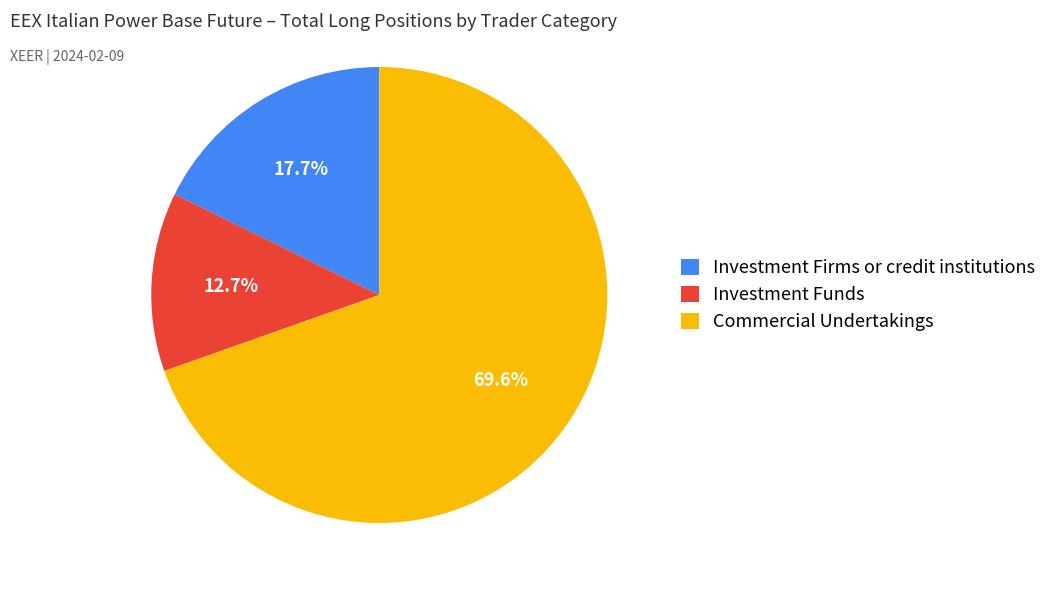

Rank the categories by value from highest to lowest.

Commercial Undertakings, Investment Firms or credit institutions, Investment Funds